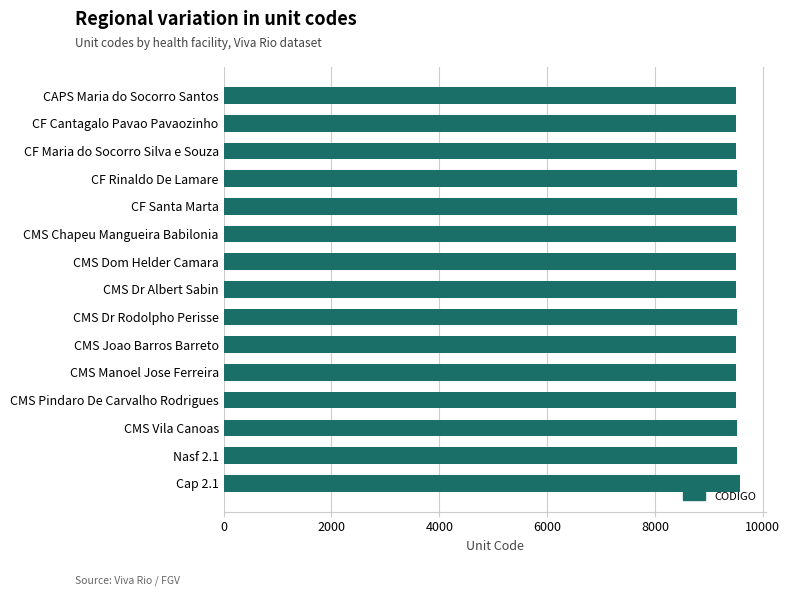

What is the minimum value shown in the chart?

9499